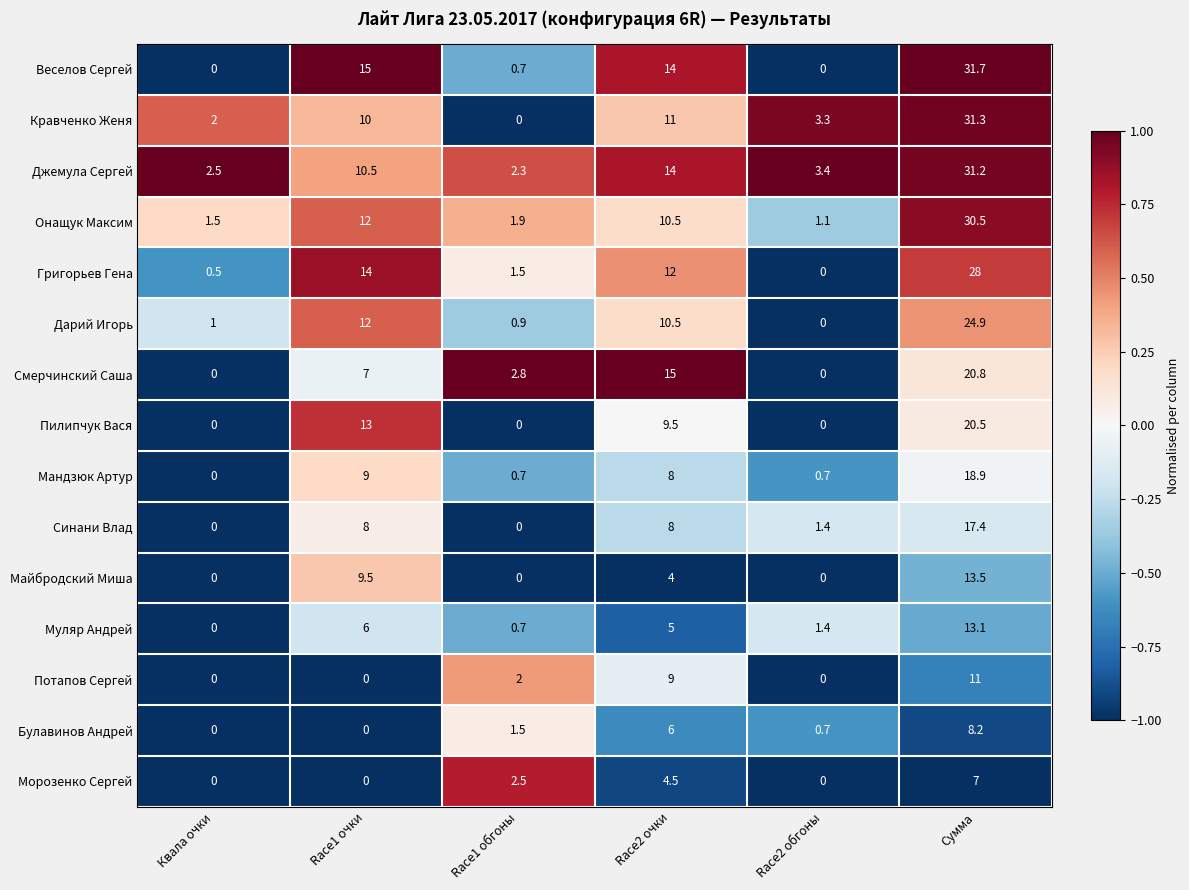

What is the minimum value shown in the chart?

0.0